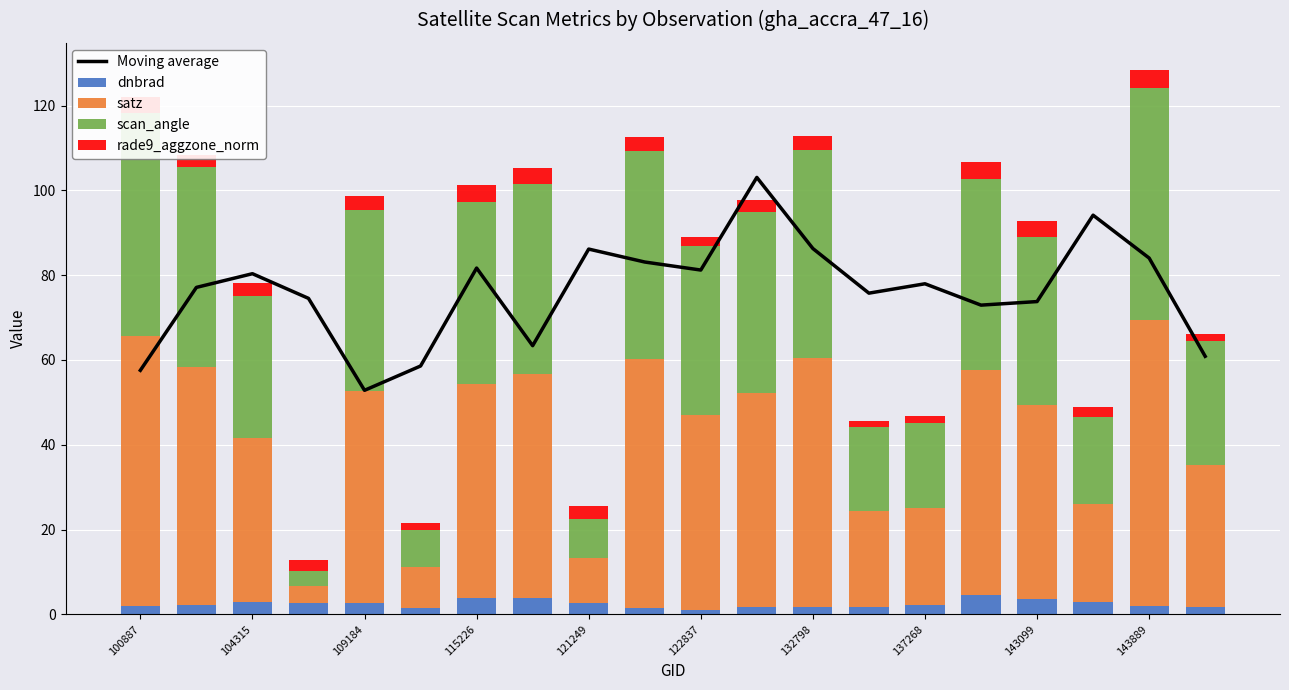

Where does the satz series first go above 49?

100887